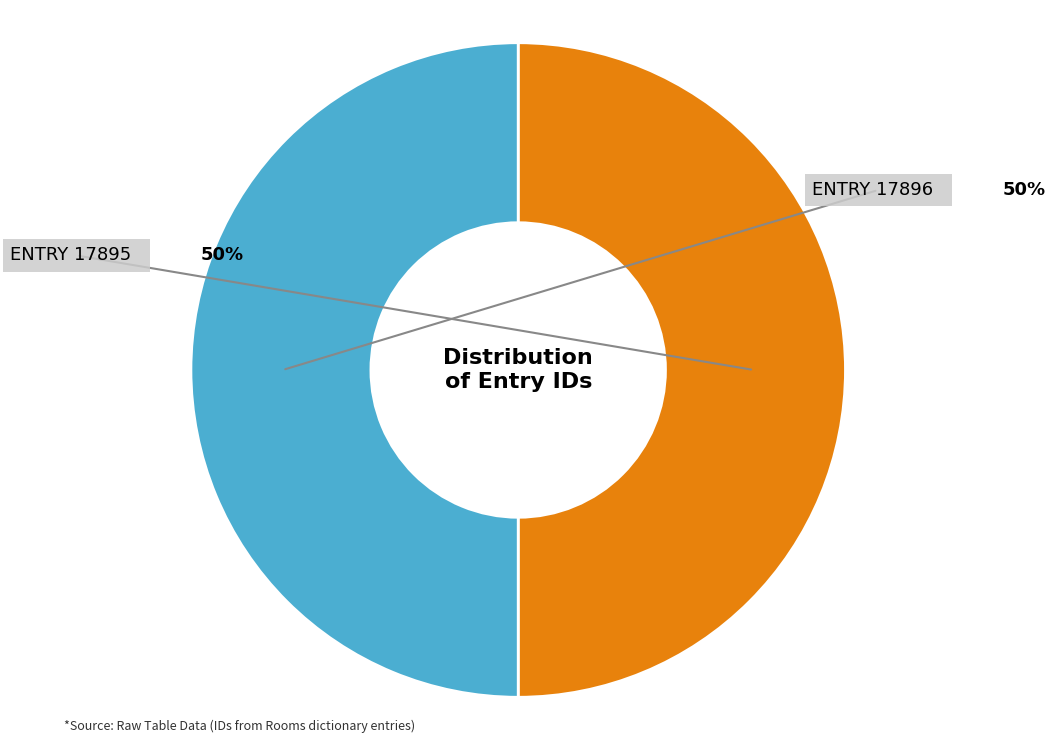

To the nearest percent, what is the average slice percentage?

50%